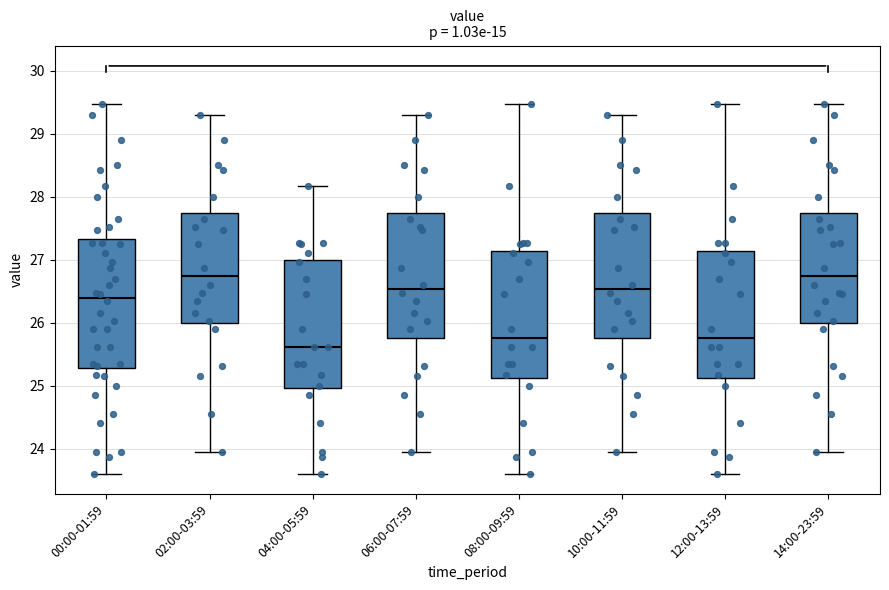

Reading left to right, read every box against the y-axis: the position of its median line, the range the box covers, and the ends of its whiskers. The values are not printed on the chart, so give them approximately, as read against the axis.

00:00-01:59: median 26.4, box 25.3 to 27.3, whiskers 23.6 to 29.5
02:00-03:59: median 26.7, box 26.0 to 27.7, whiskers 24.0 to 29.3
04:00-05:59: median 25.6, box 25.0 to 27.0, whiskers 23.6 to 28.2
06:00-07:59: median 26.5, box 25.8 to 27.7, whiskers 24.0 to 29.3
08:00-09:59: median 25.8, box 25.1 to 27.1, whiskers 23.6 to 29.5
10:00-11:59: median 26.5, box 25.8 to 27.7, whiskers 24.0 to 29.3
12:00-13:59: median 25.8, box 25.1 to 27.1, whiskers 23.6 to 29.5
14:00-23:59: median 26.7, box 26.0 to 27.7, whiskers 24.0 to 29.5